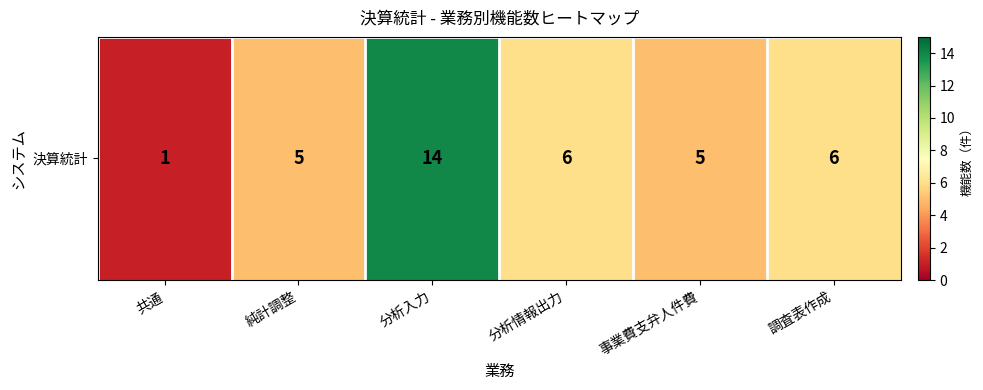

Reading right to left, list all the values displayed in this chart.

6	5	6	14	5	1